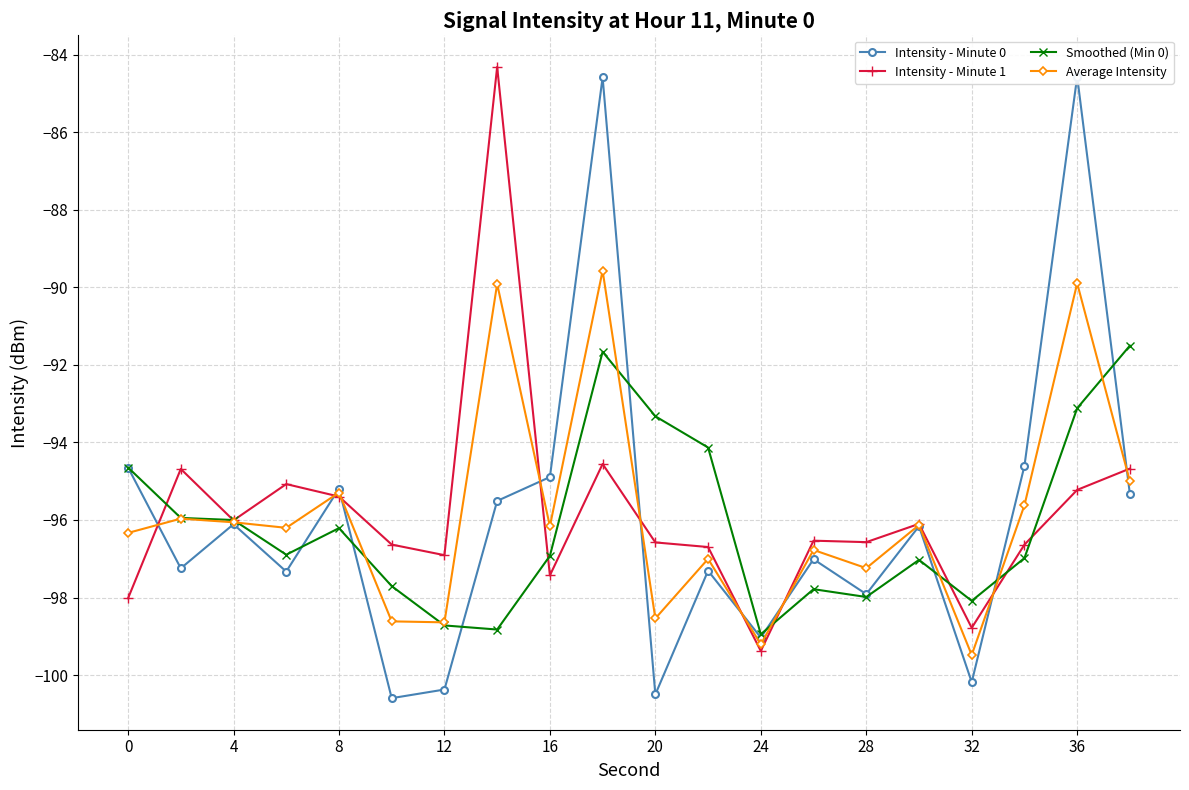

Is it true that Smoothed (Min 0) equals -96.2 at 8?

True